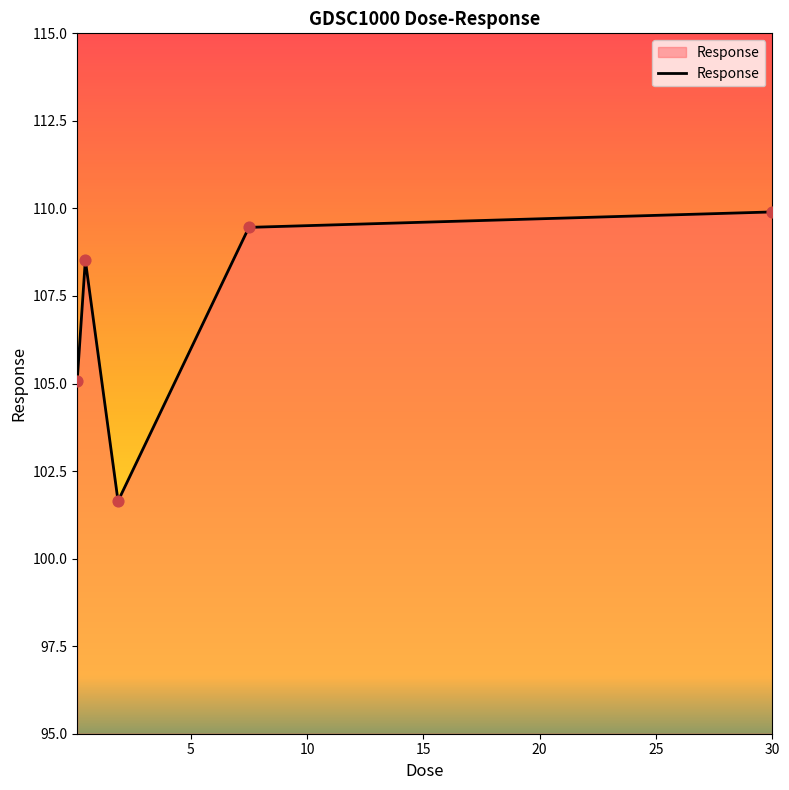

What is the greatest value displayed?

109.9